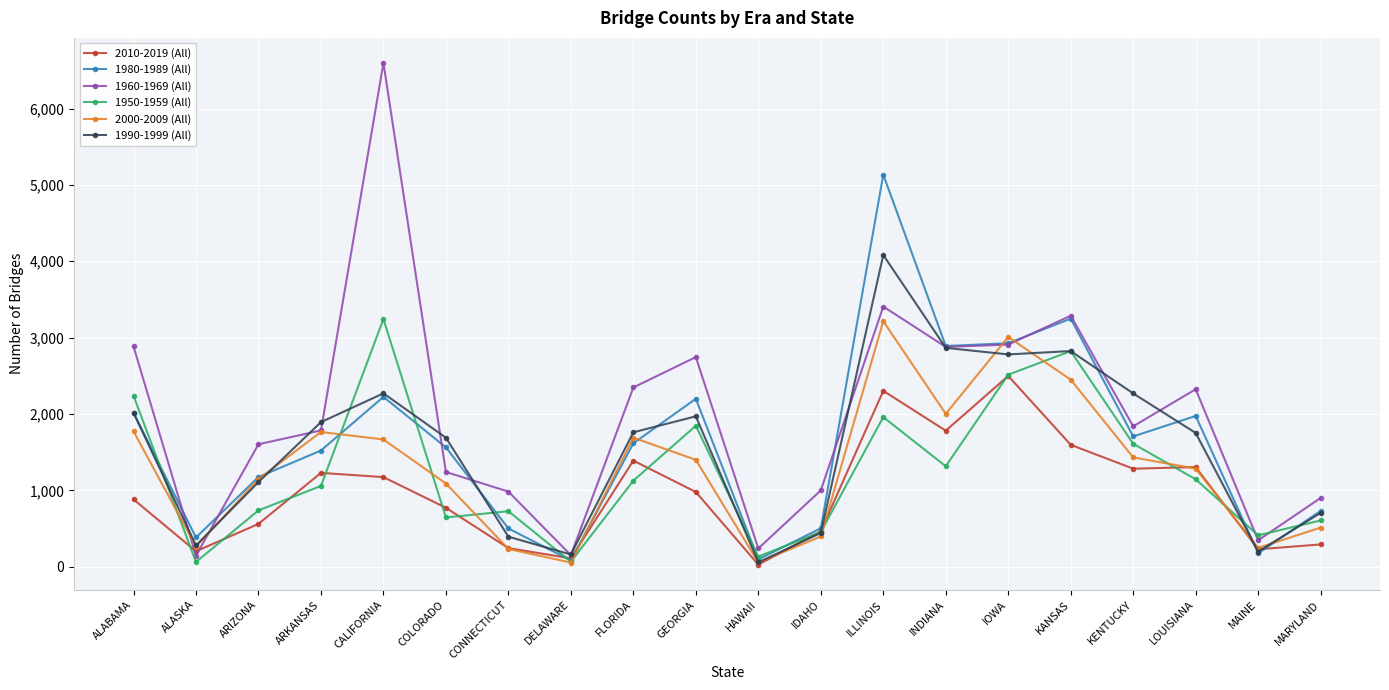

Is it true that 1950-1959 (All) equals 1959 at ILLINOIS?

True